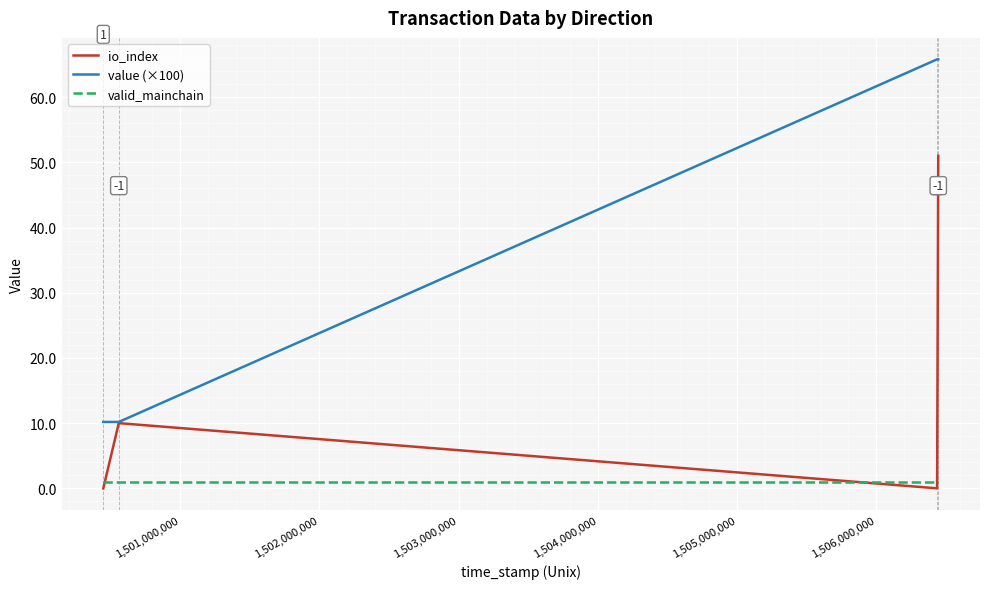

Which series has the largest range (max minus min)?

value (×100)